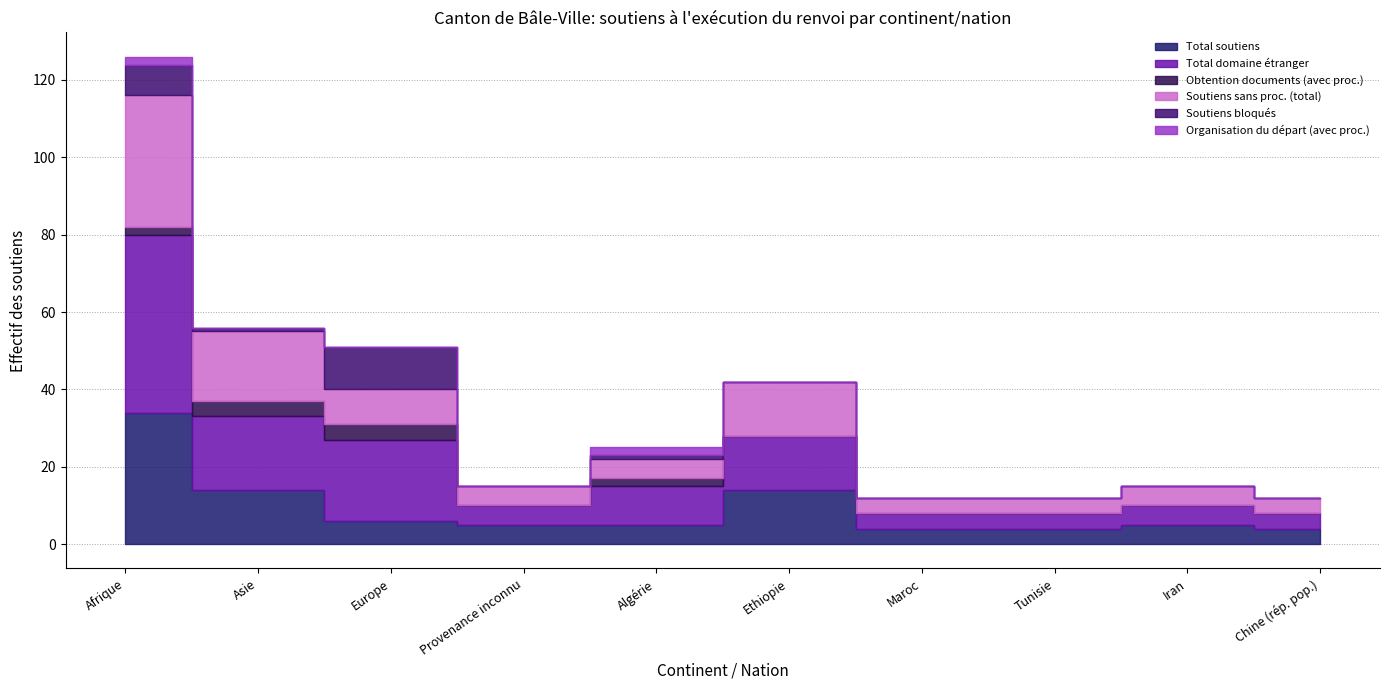

Reading left to right, extract all data points from this chart.

Total soutiens: Afrique=34	Asie=14	Europe=6	Provenance inconnu=5	Algérie=5	Ethiopie=14	Maroc=4	Tunisie=4	Iran=5	Chine (rép. pop.)=4
Total domaine étranger: Afrique=46	Asie=19	Europe=21	Provenance inconnu=5	Algérie=10	Ethiopie=14	Maroc=4	Tunisie=4	Iran=5	Chine (rép. pop.)=4
Obtention documents (avec proc.): Afrique=2	Asie=4	Europe=4	Provenance inconnu=0	Algérie=2	Ethiopie=0	Maroc=0	Tunisie=0	Iran=0	Chine (rép. pop.)=0
Soutiens sans proc. (total): Afrique=34	Asie=18	Europe=9	Provenance inconnu=5	Algérie=5	Ethiopie=14	Maroc=4	Tunisie=4	Iran=5	Chine (rép. pop.)=4
Soutiens bloqués: Afrique=8	Asie=1	Europe=11	Provenance inconnu=0	Algérie=1	Ethiopie=0	Maroc=0	Tunisie=0	Iran=0	Chine (rép. pop.)=0
Organisation du départ (avec proc.): Afrique=2	Asie=0	Europe=0	Provenance inconnu=0	Algérie=2	Ethiopie=0	Maroc=0	Tunisie=0	Iran=0	Chine (rép. pop.)=0